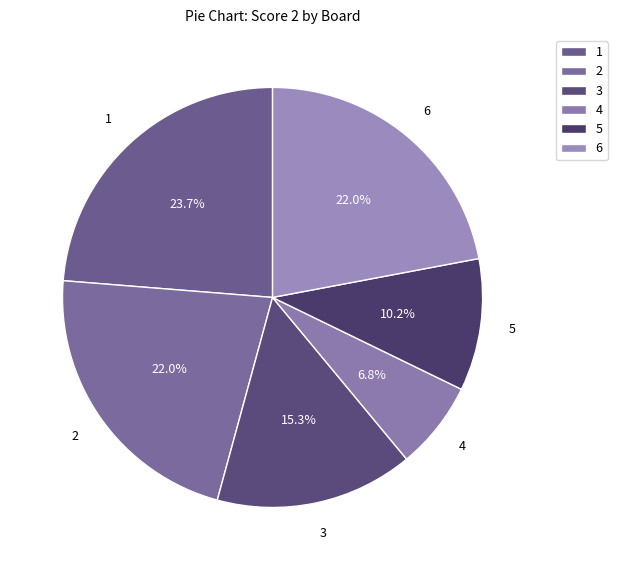

How much of the chart is everything except 1?

76.3%